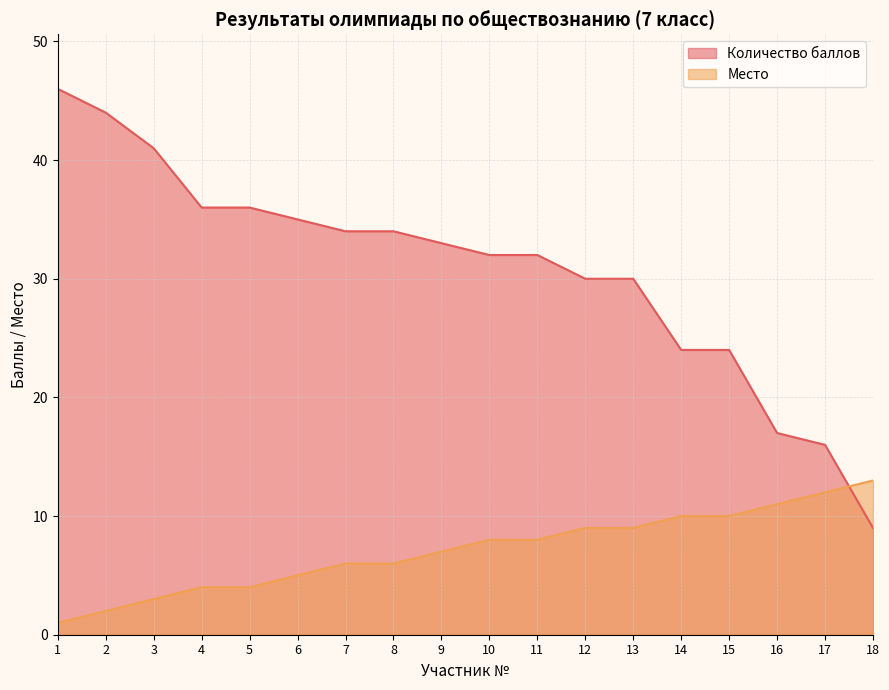

What are all the series names shown in the legend?

Количество баллов, Место